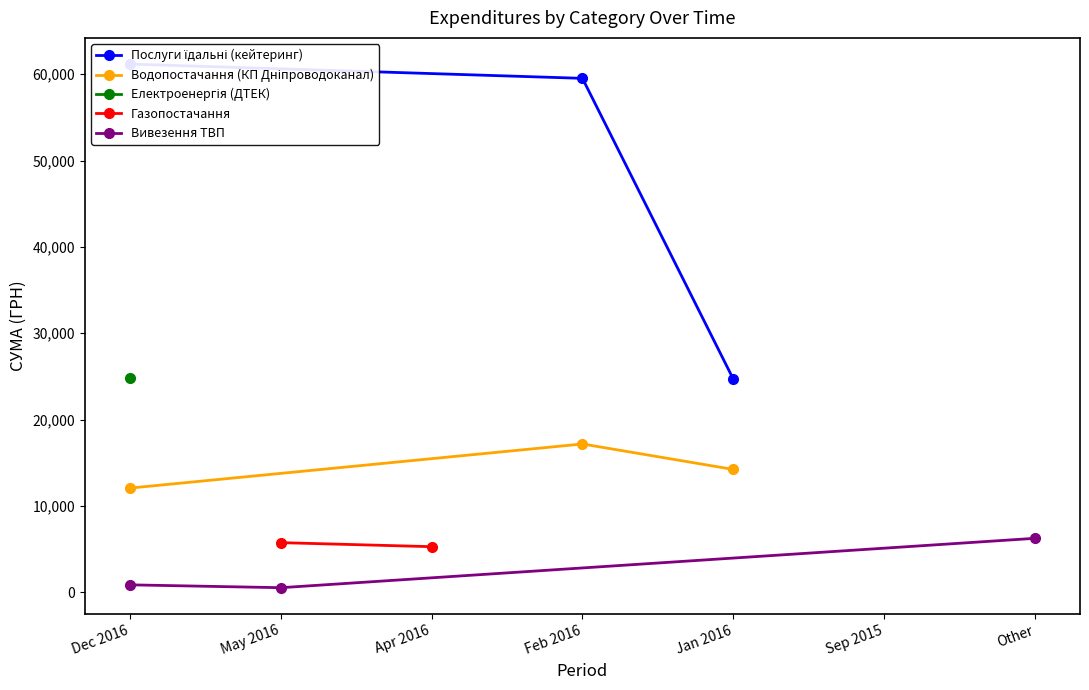

At how many categories does at least one series exceed 17280?

3